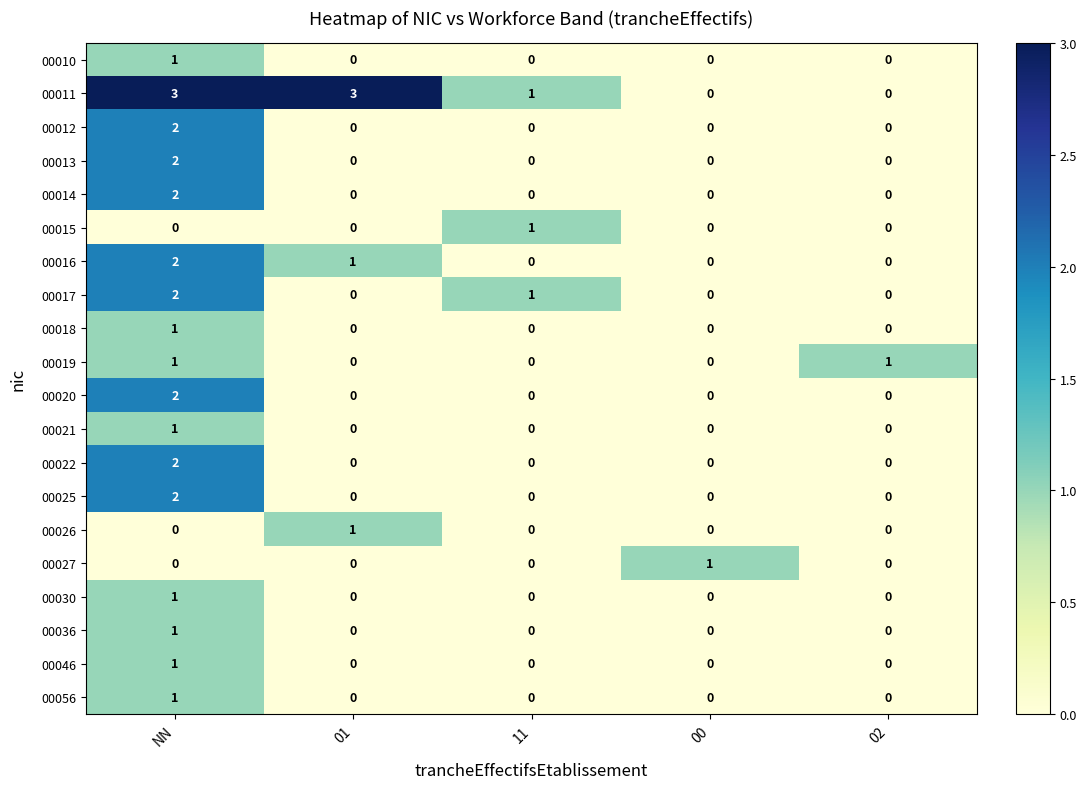

Which series changed the most between 01 and 02?

00011